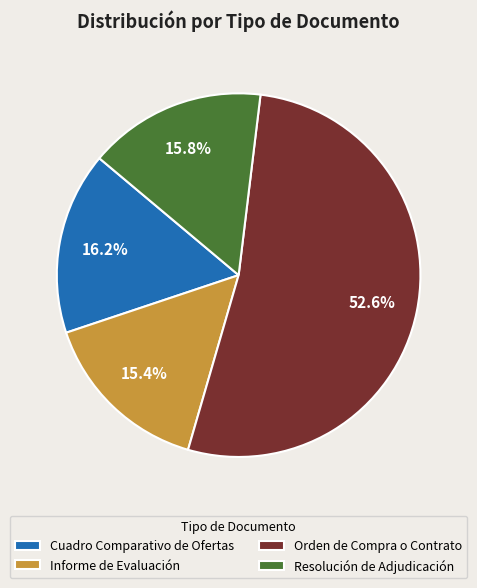

To the nearest percent, what is the combined percentage of Orden de Compra o Contrato and Cuadro Comparativo de Ofertas?

69%